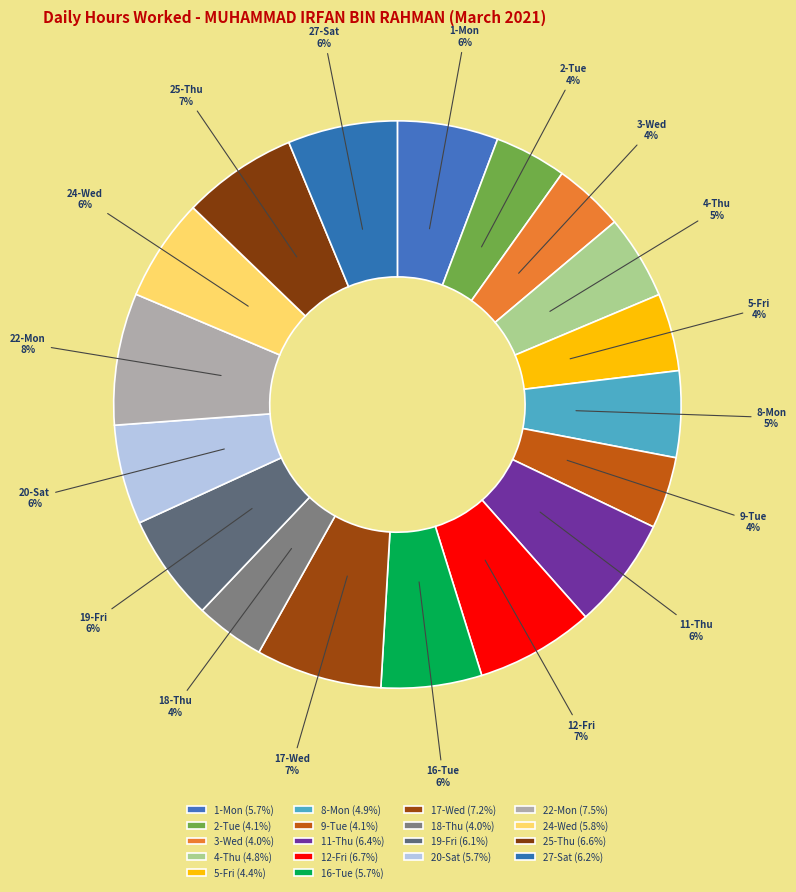

What is the change in value from 11-Thu to 20-Sat?

-1.6